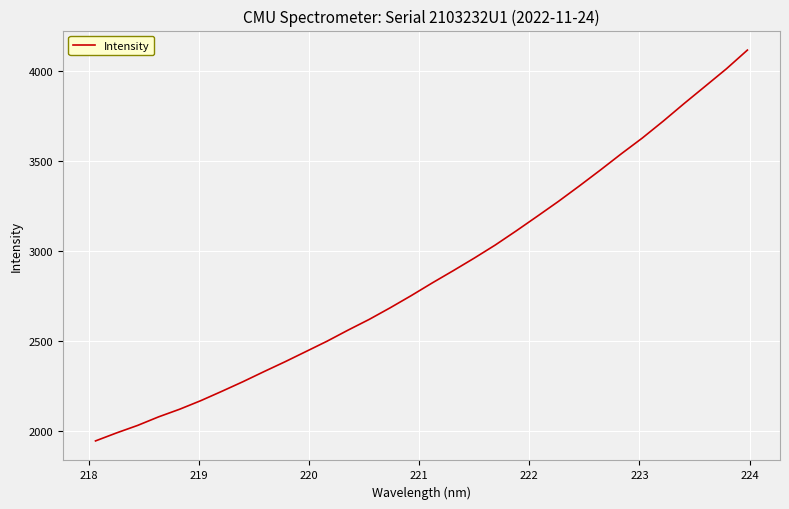

How many values are below 2823?

16